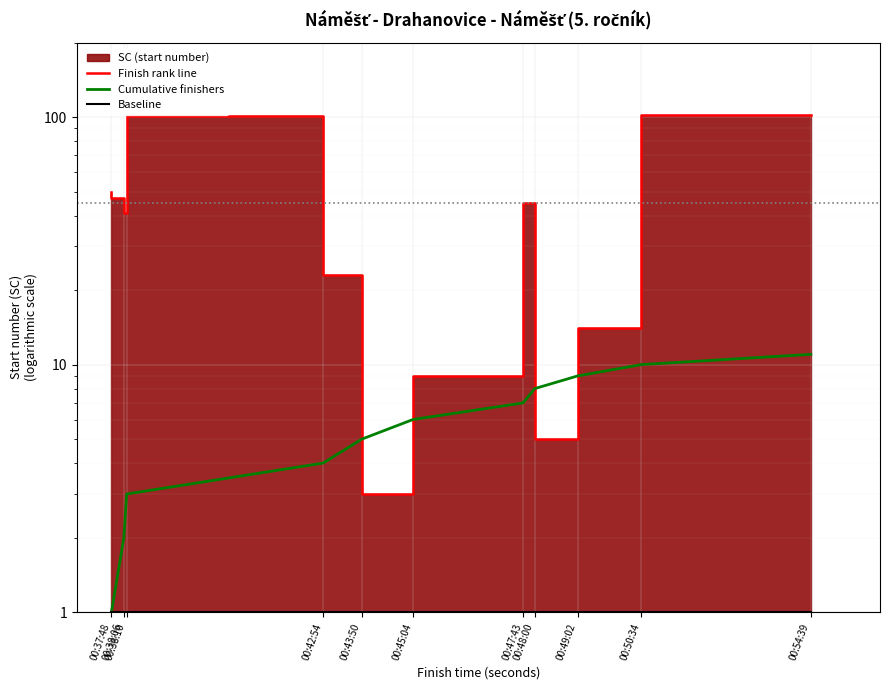

How many data points does each series have?

11